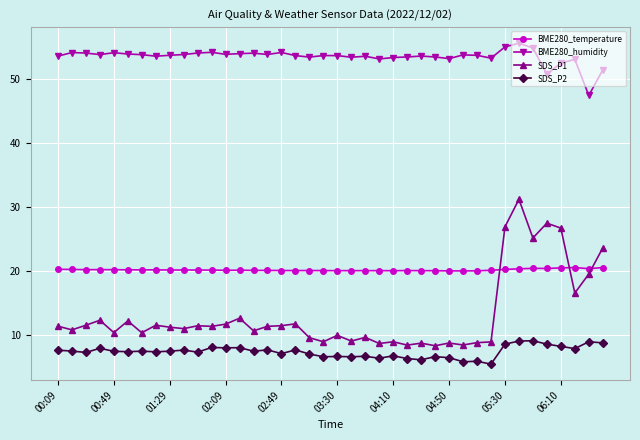

What is the sum of all SDS_P2 values?

298.0